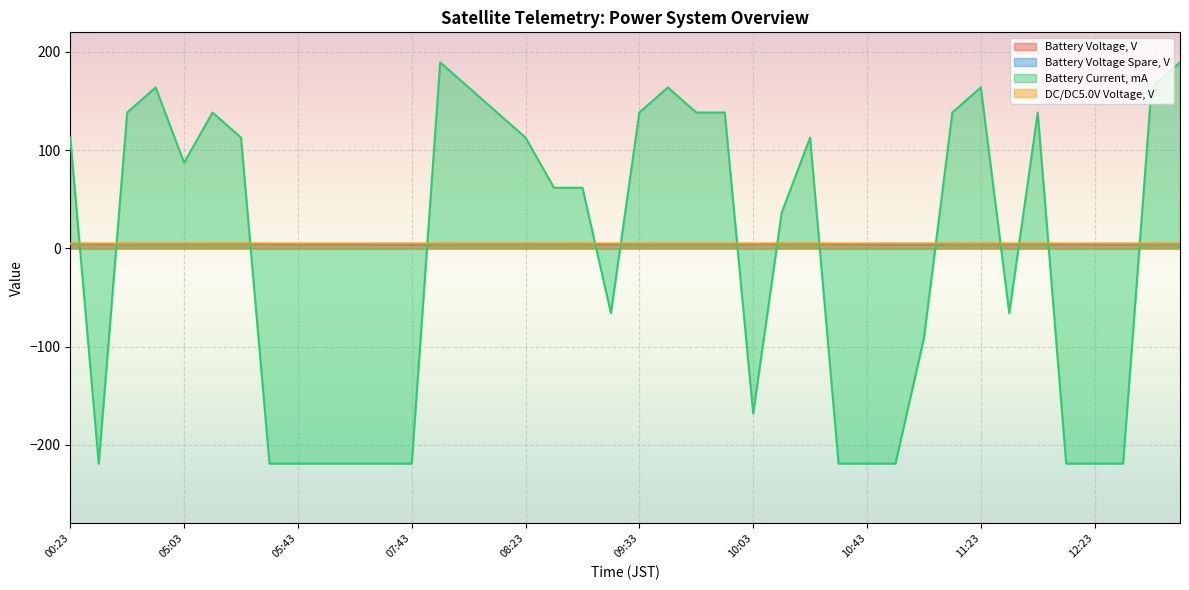

Reading left to right, list all the values displayed in this chart.

Battery Voltage, V: 4.5	4.4	4.4	4.5	4.5	4.5	4.5	4.4	4.3	4.4	4.3	4.3	4.2	4.4	4.5	4.5	4.5	4.5	4.5	4.3	4.4	4.5	4.5	4.5	4.4	4.5	4.5	4.4	4.3	4.3	4.3	4.4	4.5	4.4	4.5	4.3	4.3	4.2	4.4	4.5
Battery Voltage Spare, V: 4.5	4.4	4.5	4.5	4.5	4.5	4.5	4.4	4.3	4.4	4.3	4.3	4.2	4.4	4.5	4.5	4.5	4.5	4.5	4.3	4.4	4.5	4.5	4.5	4.4	4.5	4.5	4.4	4.3	4.3	4.2	4.4	4.5	4.4	4.5	4.3	4.3	4.2	4.4	4.5
Battery Current, mA: 112.8	-219.1	138.4	163.9	87.3	138.4	112.8	-219.1	-219.1	-219.1	-219.1	-219.1	-219.1	189.4	163.9	138.4	112.8	61.8	61.8	-65.9	138.4	163.9	138.4	138.4	-168.1	36.2	112.8	-219.1	-219.1	-219.1	-91.5	138.4	163.9	-65.9	138.4	-219.1	-219.1	-219.1	163.9	189.4
DC/DC5.0V Voltage, V: 5.0	5.0	5.0	5.0	5.0	5.0	5.0	5.0	5.0	5.0	5.0	5.0	5.0	5.0	5.0	5.0	5.0	5.0	5.0	5.0	5.0	5.0	5.0	5.0	5.0	5.0	5.0	5.0	5.0	5.0	5.0	5.0	5.0	5.0	5.0	5.0	5.0	5.0	5.0	5.0